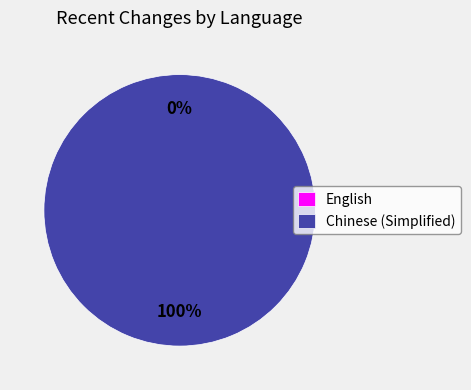

Between Chinese (Simplified) and English, which is larger?

Chinese (Simplified)